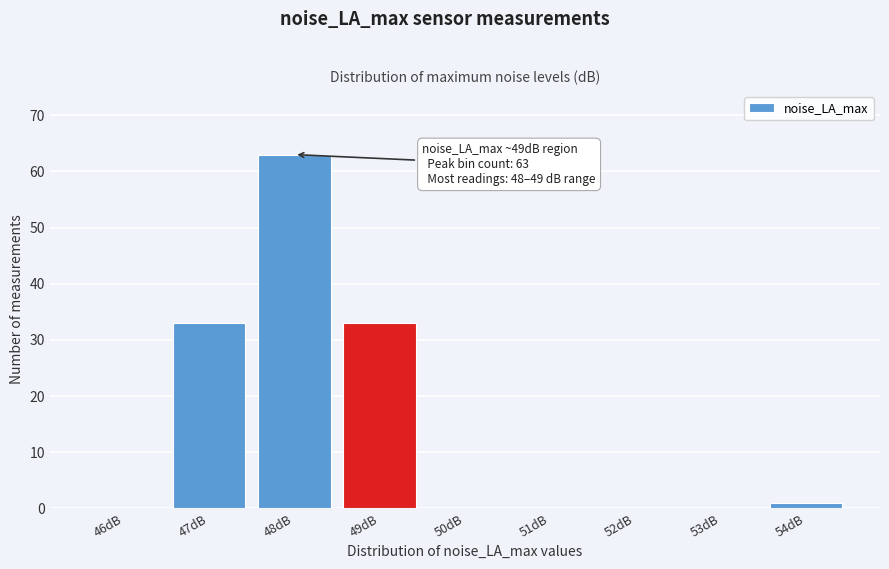

Reading right to left, extract all data points from this chart.

54dB=1	53dB=0	52dB=0	51dB=0	50dB=0	49dB=33	48dB=63	47dB=33	46dB=0